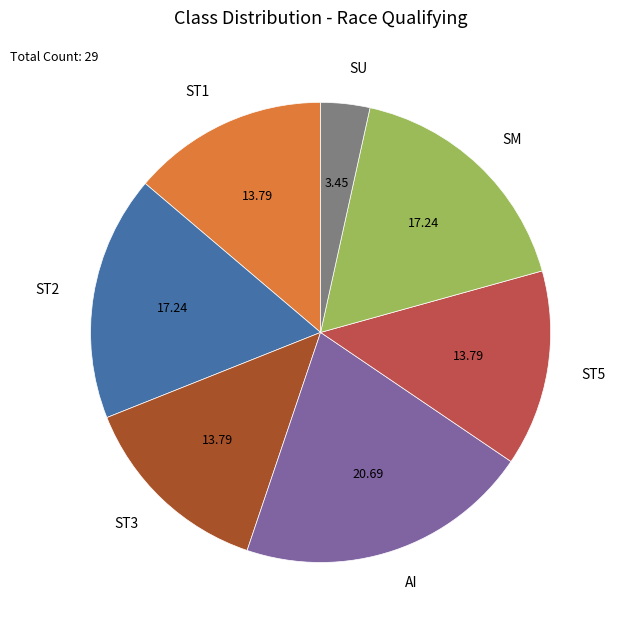

Does ST2 account for over 50% of the chart?

No